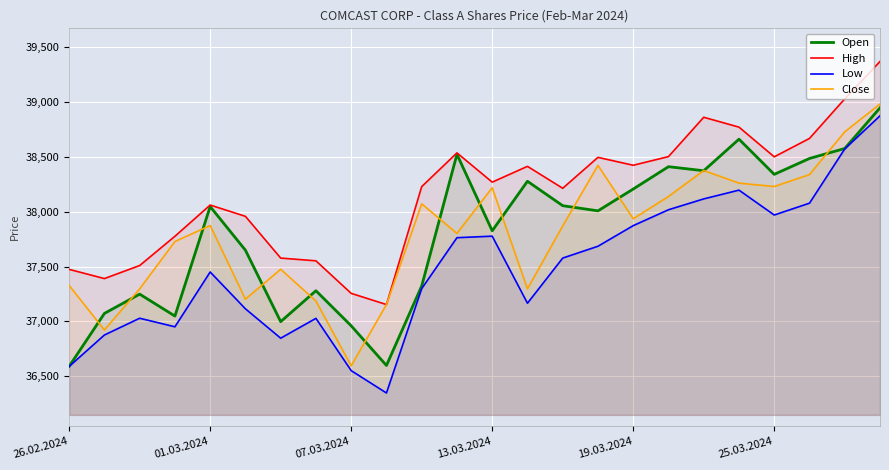

What is the spread (max minus min) of values at 07.03.2024?

705